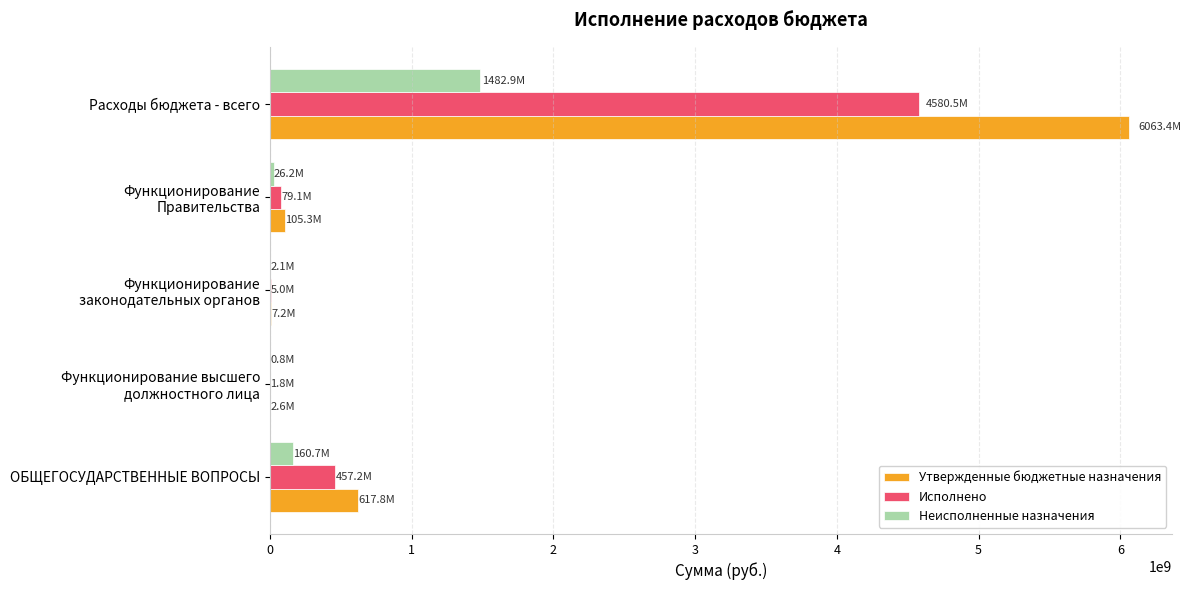

At which category is the sum across all series the highest?

Расходы бюджета - всего